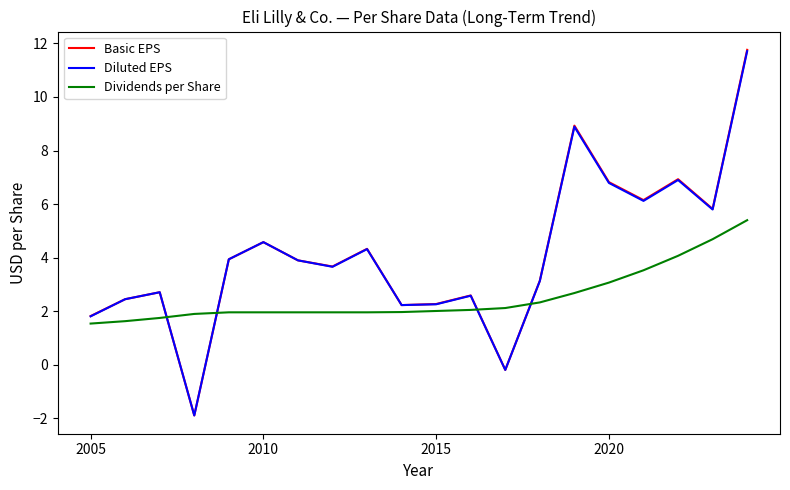

What is the sum of all Basic EPS values?

82.0